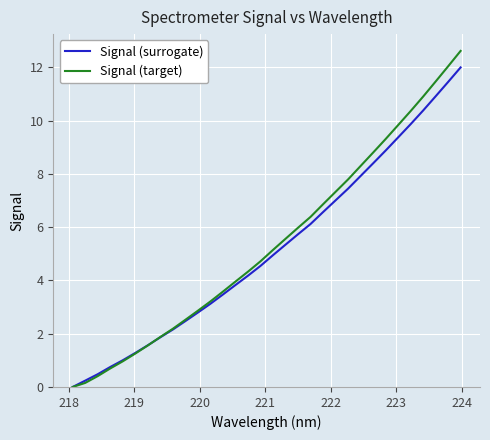

Which series has the widest spread of values?

Signal (target)